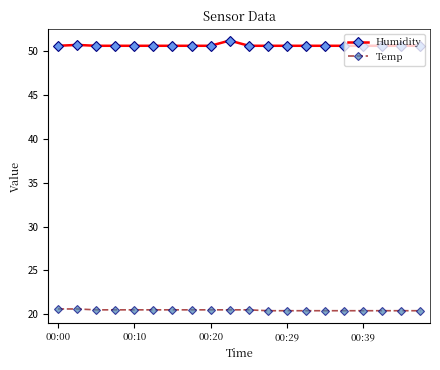

Rank the series by their average value, from lowest to highest.

Temp, Humidity